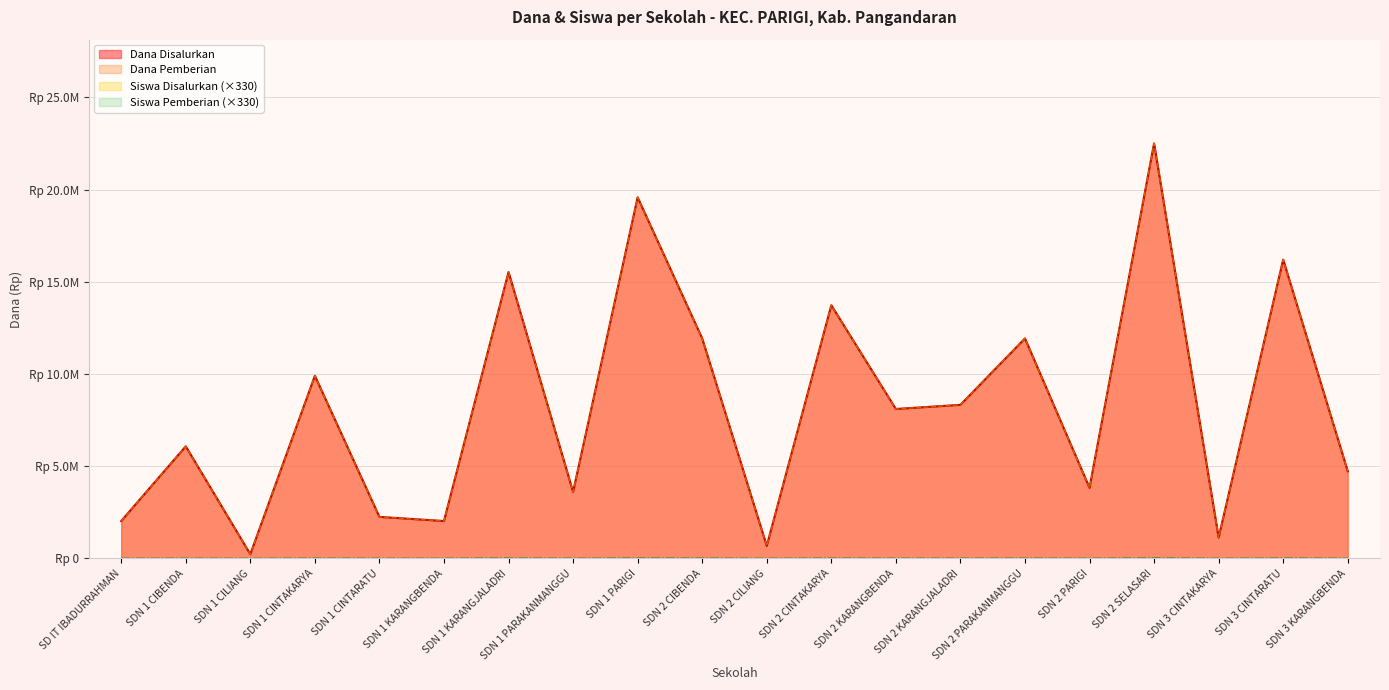

Which category has the lowest value across all series?

SDN 1 CILIANG